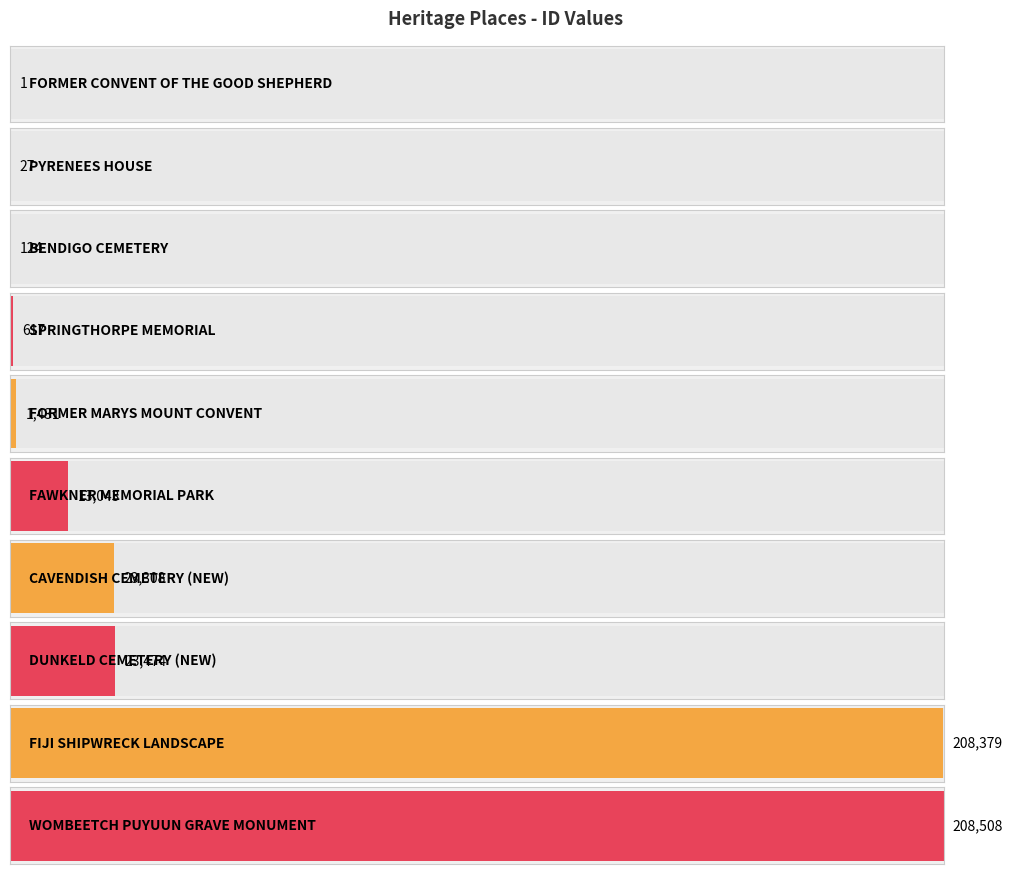

At which label does the data first exceed 13043?

CAVENDISH CEMETERY (NEW)